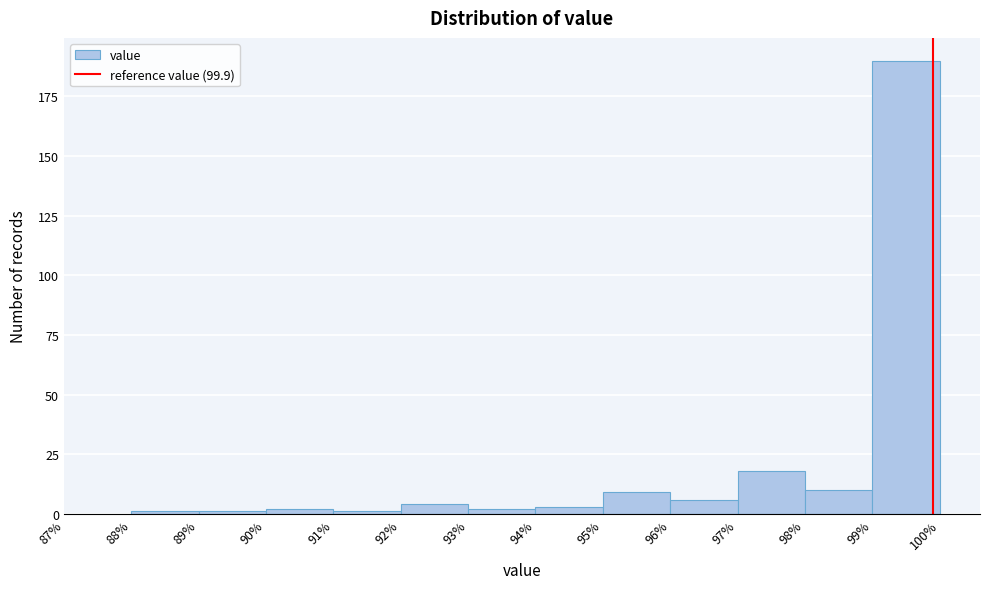

What is the height of the bar covering 97% to 98% on the x-axis? The values are not printed on the chart, so give them approximately, as read against the axis.

20